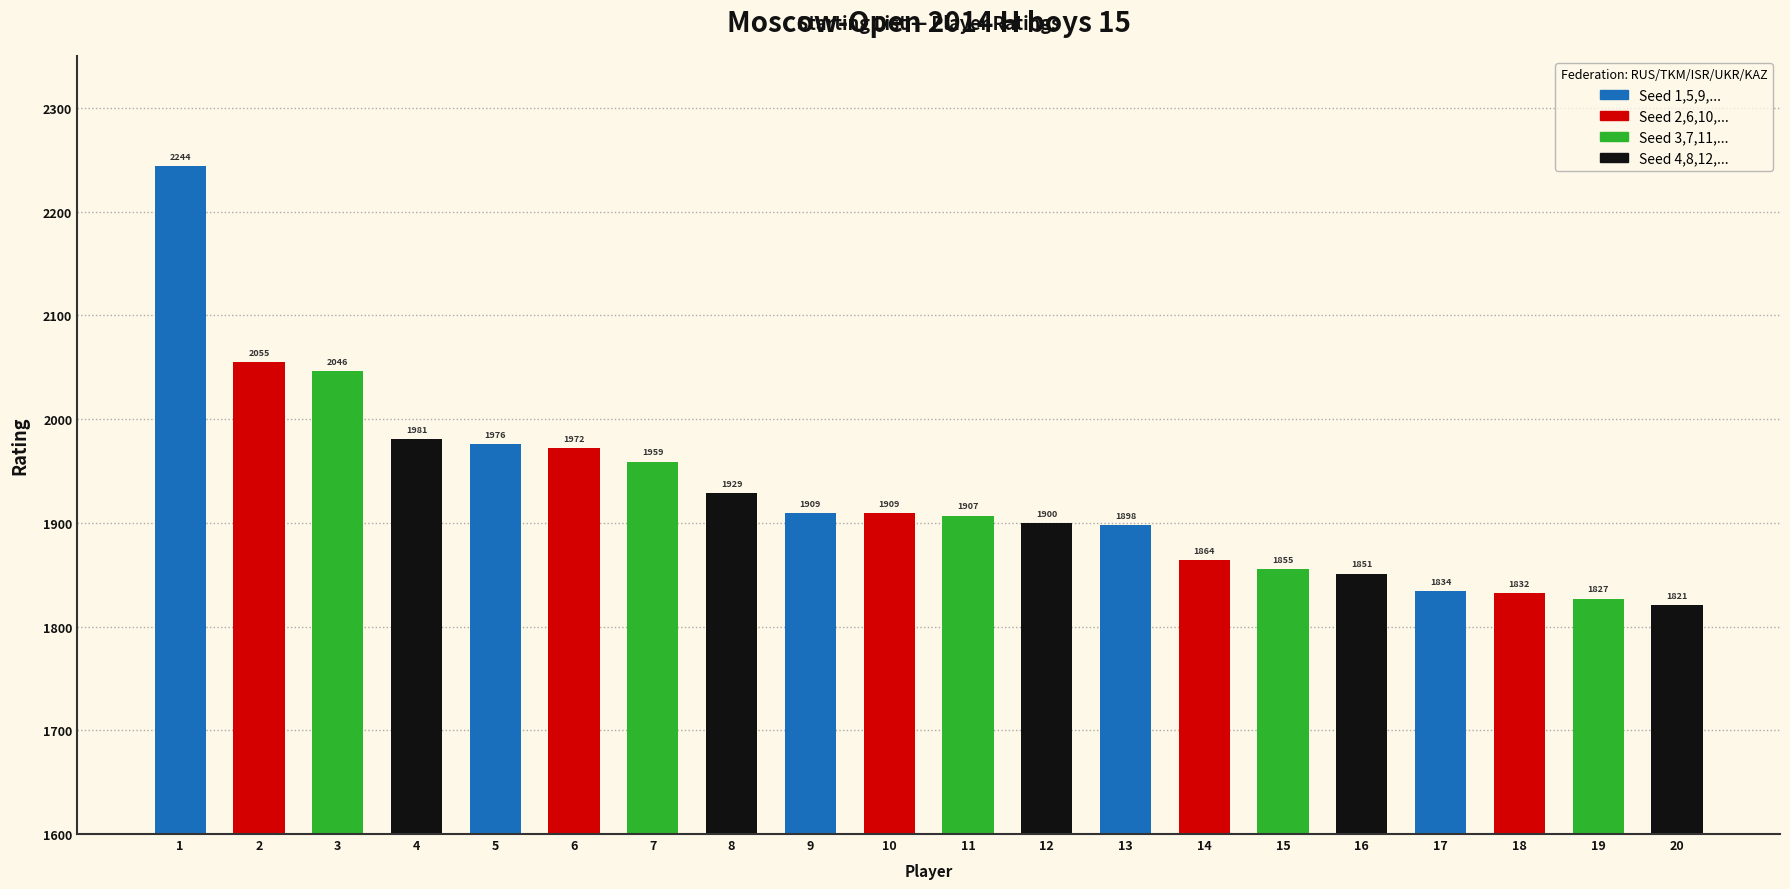

What is the difference between the second highest and minimum values?

234